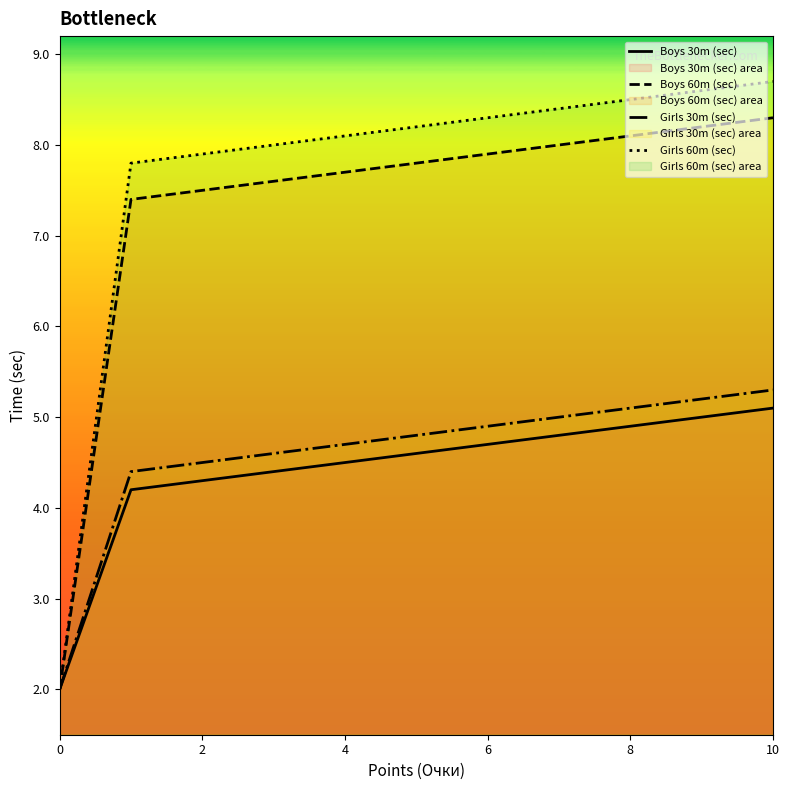

What is the difference between the second highest and second lowest values in the Boys 60m (sec) series?

0.8